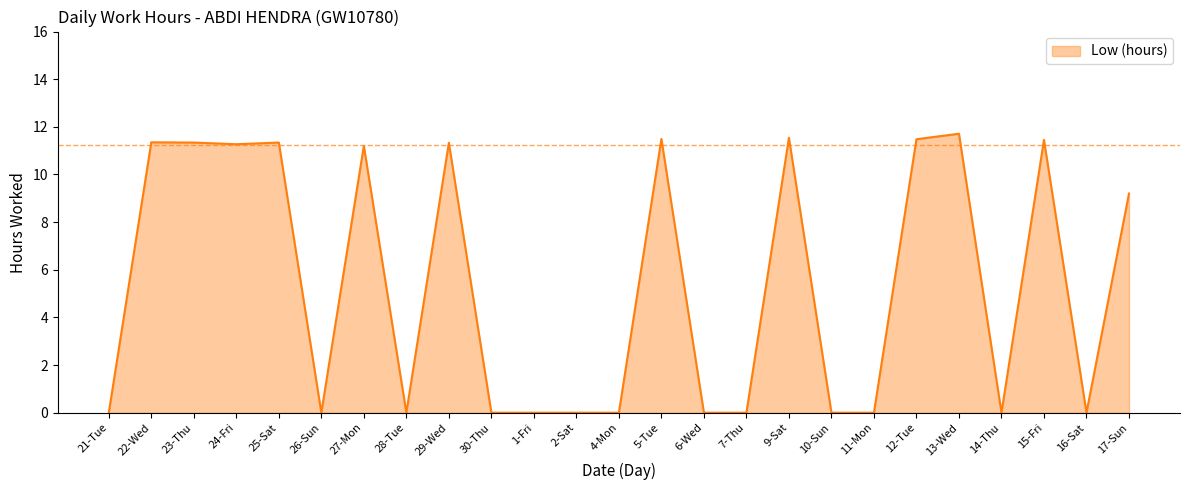

What is the change in value from 9-Sat to 10-Sun?

-11.5